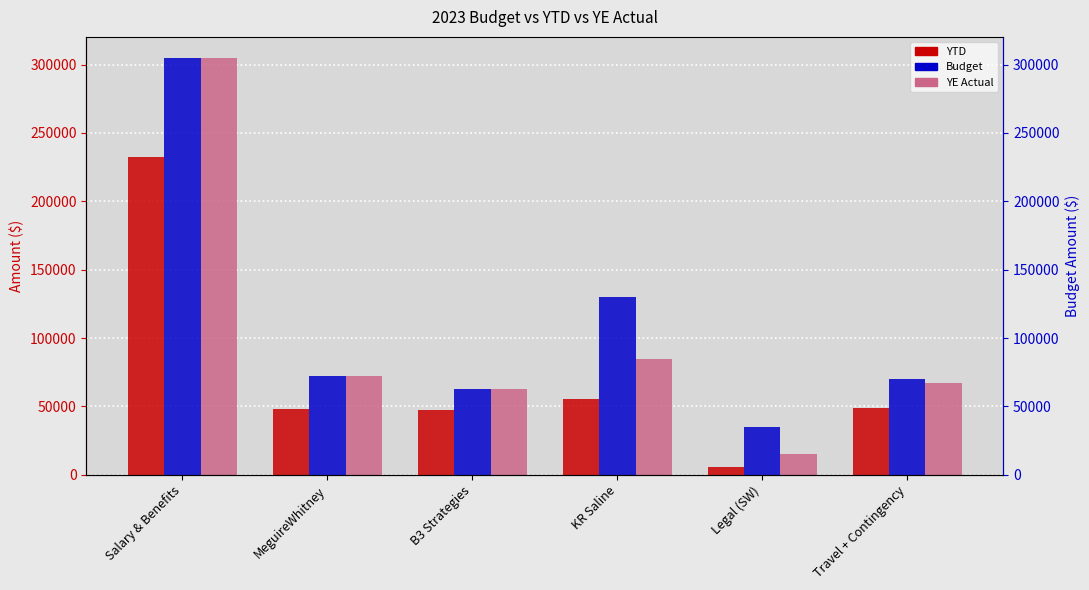

Reading right to left, extract all data points from this chart.

YTD: Travel + Contingency=48787.2	Legal (SW)=5504.5	KR Saline=55550.0	B3 Strategies=47250.0	MeguireWhitney=48000.0	Salary & Benefits=232723.0
Budget: Travel + Contingency=70000.0	Legal (SW)=35000.0	KR Saline=130000.0	B3 Strategies=63000.0	MeguireWhitney=72000.0	Salary & Benefits=305000.0
YE Actual: Travel + Contingency=67500.0	Legal (SW)=15000.0	KR Saline=85000.0	B3 Strategies=63000.0	MeguireWhitney=72000.0	Salary & Benefits=305000.0